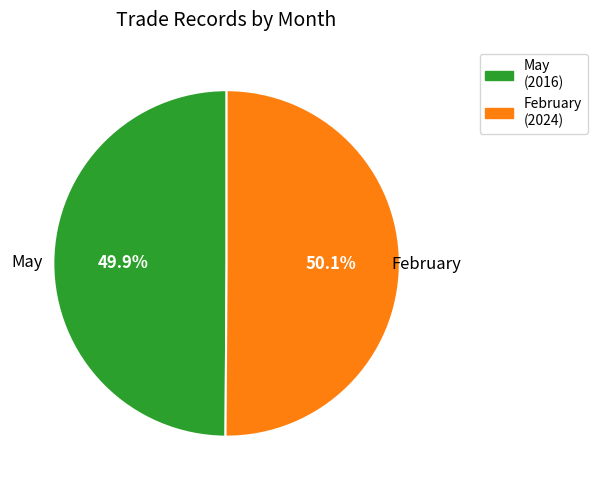

Count the number of slices in the pie.

2